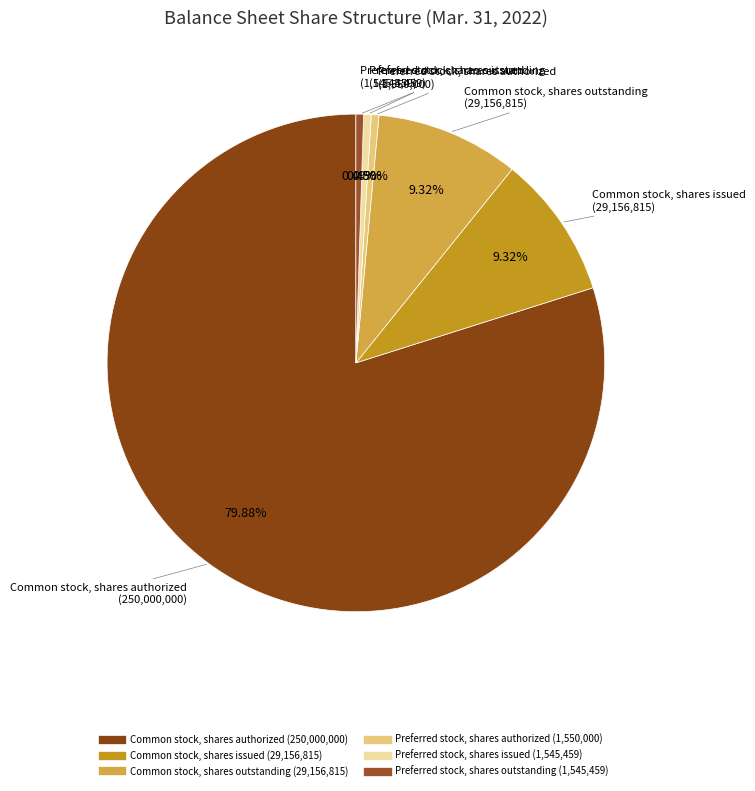

Is the sum of Common stock, shares outstanding and Preferred stock, shares outstanding greater than half?

No